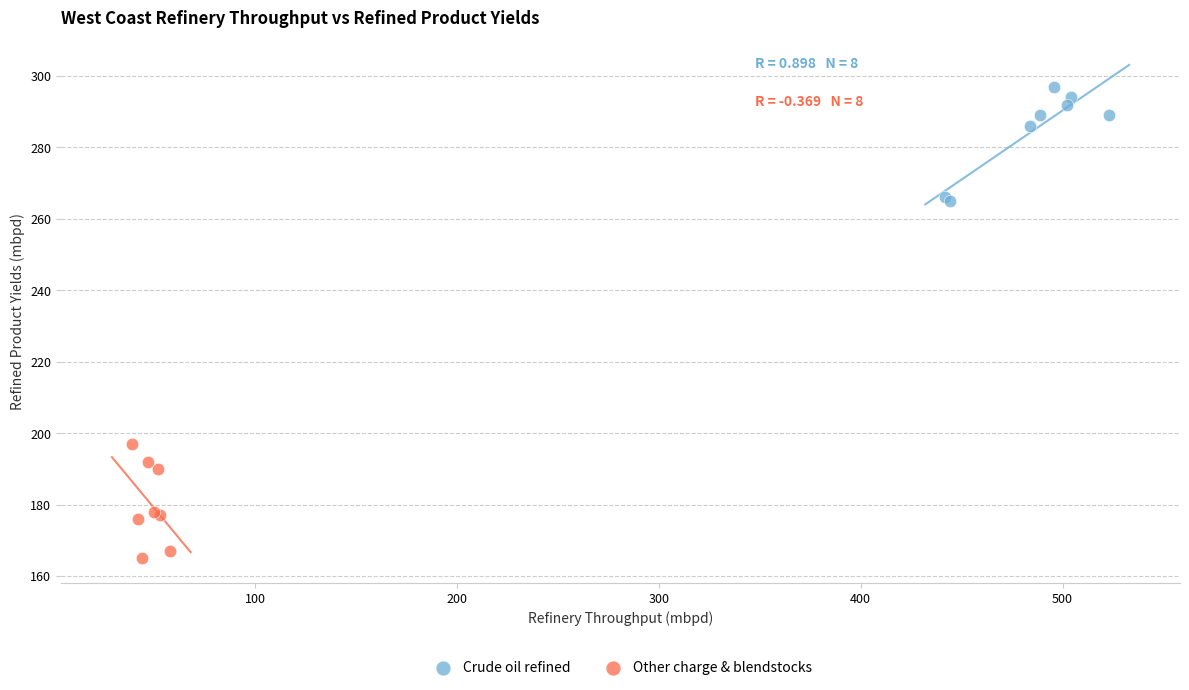

Which series reaches the minimum Y coordinate?

Other charge & blendstocks